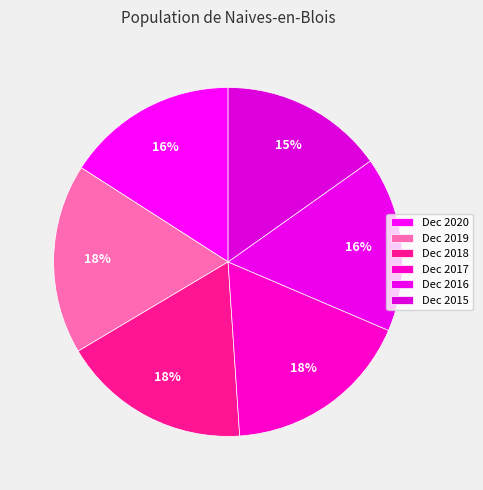

The Dec 2015 slice represents 15% of the pie. True or false?

True